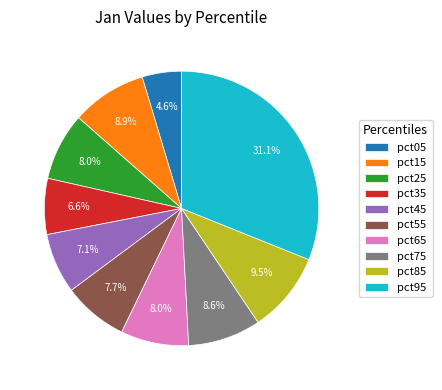

Which slice is the largest?

pct95